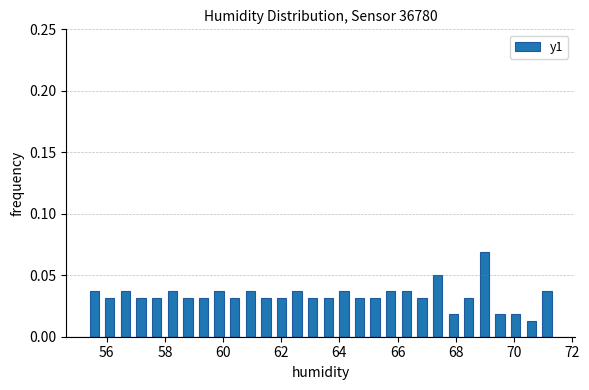

Read against the x-axis, roughly where is the centre of the tallest bar?

69.0